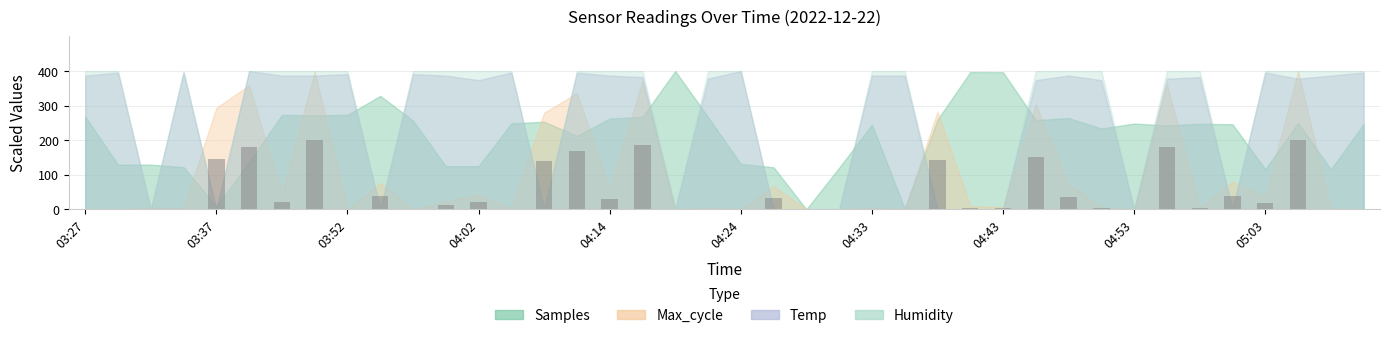

What is the sum of all values?

1967.0